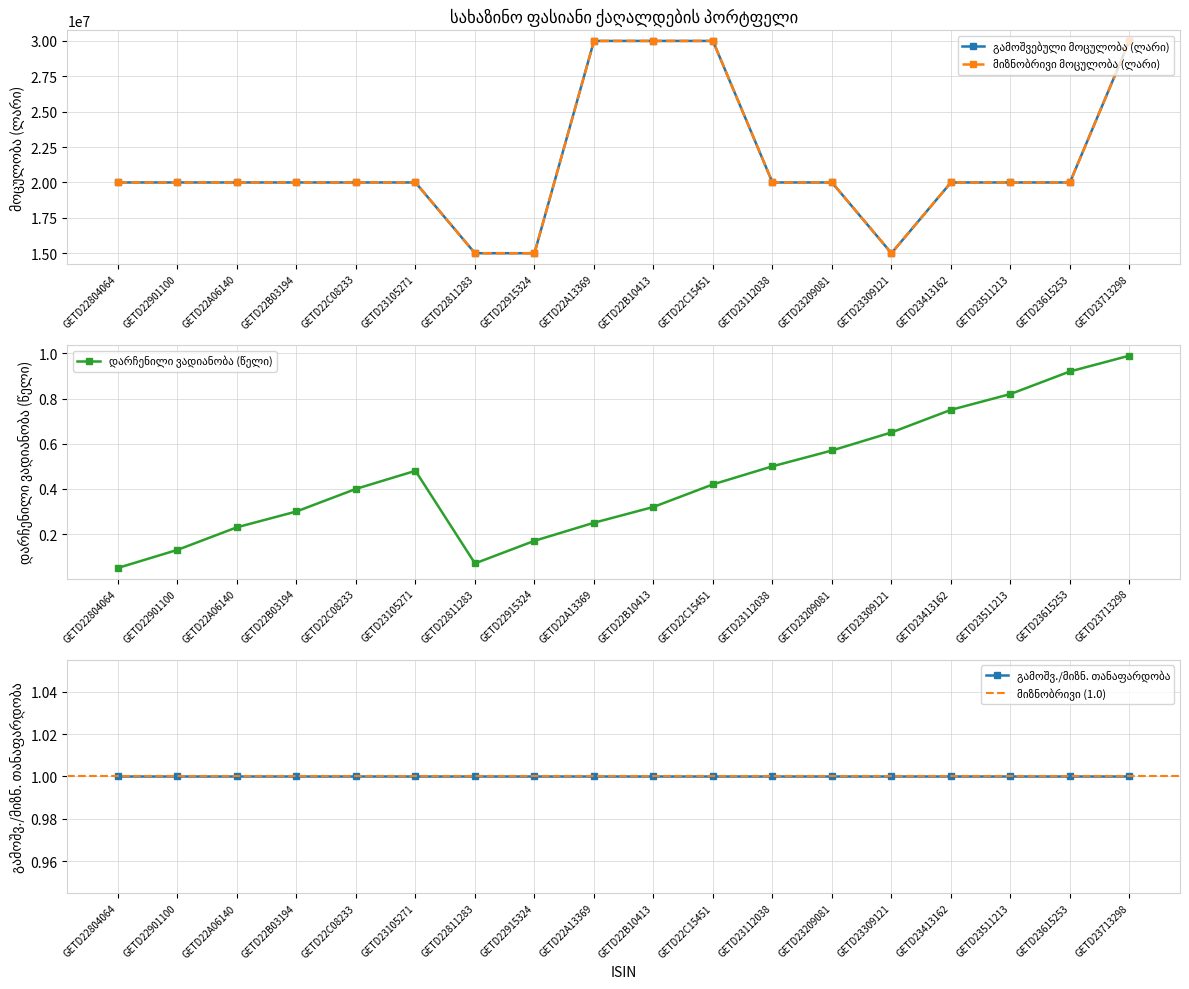

The გამოშვებული მოცულობა (ლარი) series shows 22285120.0 at GETD22811283. True or false?

False